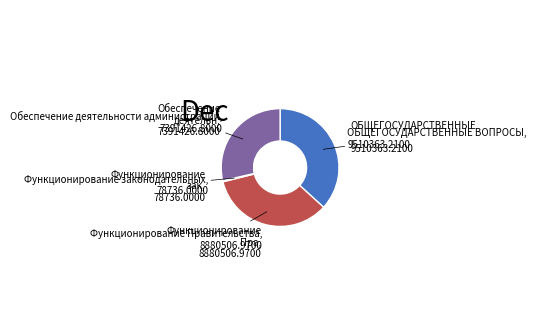

Is there a majority slice in this chart?

No